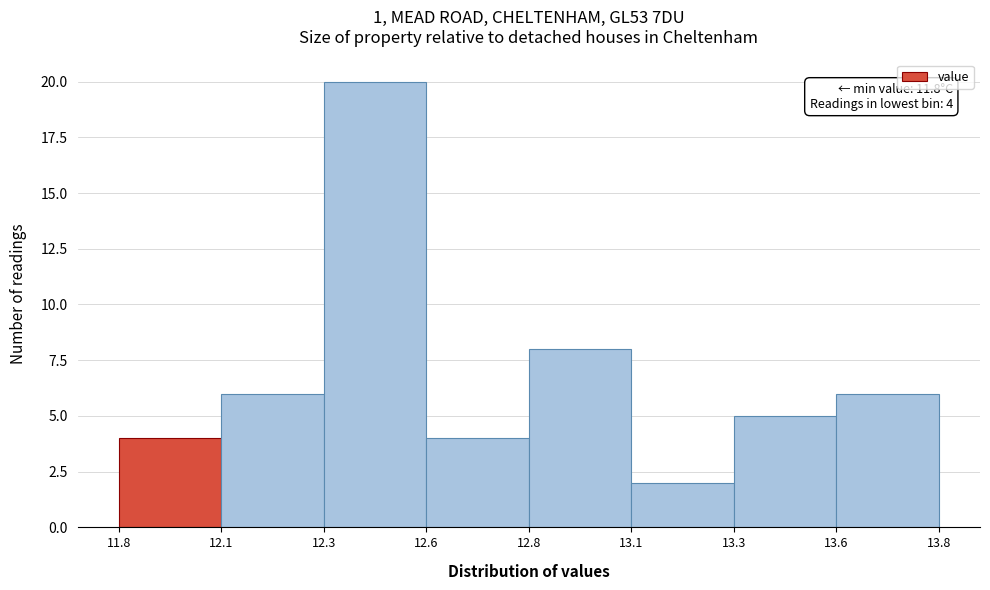

Reading left to right, extract all data points from this chart.

11.8=4	12.1=6	12.3=20	12.6=4	12.8=8	13.1=2	13.3=5	13.6=6